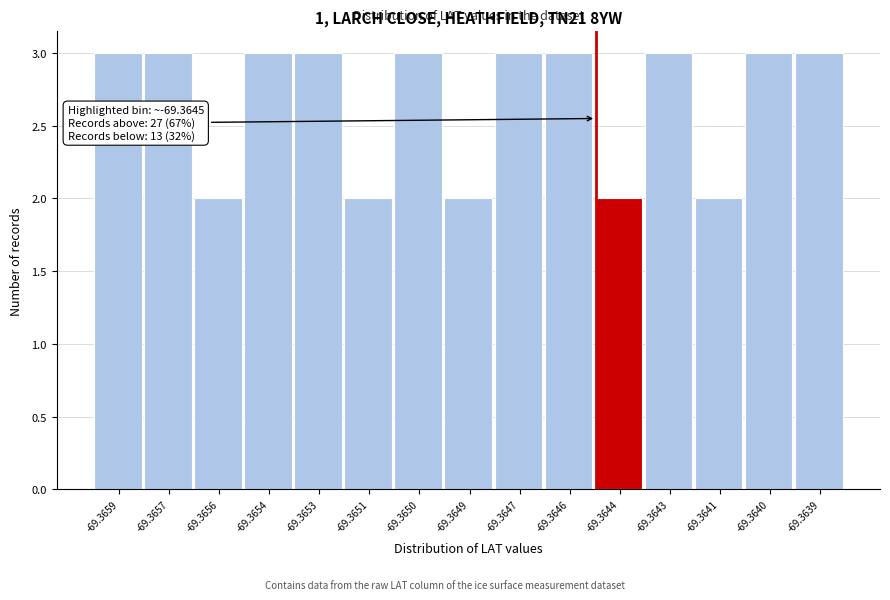

Reading right to left, what are all the values shown in this chart?

3	3	2	3	2	3	3	2	3	2	3	3	2	3	3